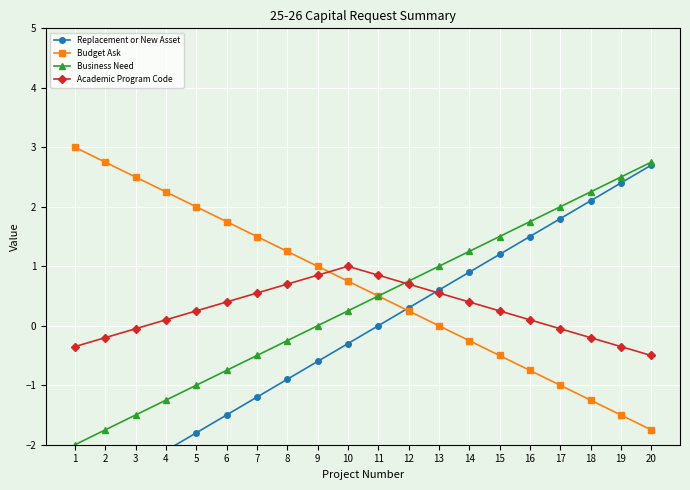

List the series in order of their overall mean, highest first.

Budget Ask, Business Need, Academic Program Code, Replacement or New Asset